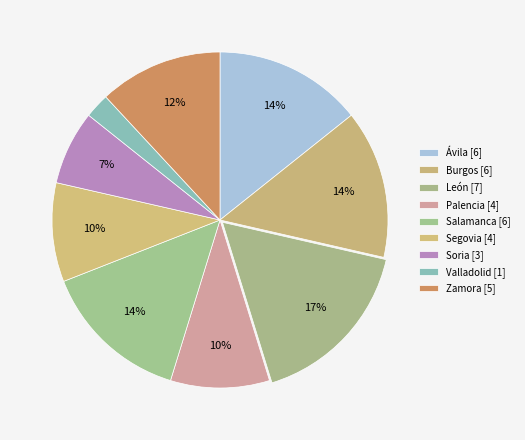

How many segments does this pie chart have?

9